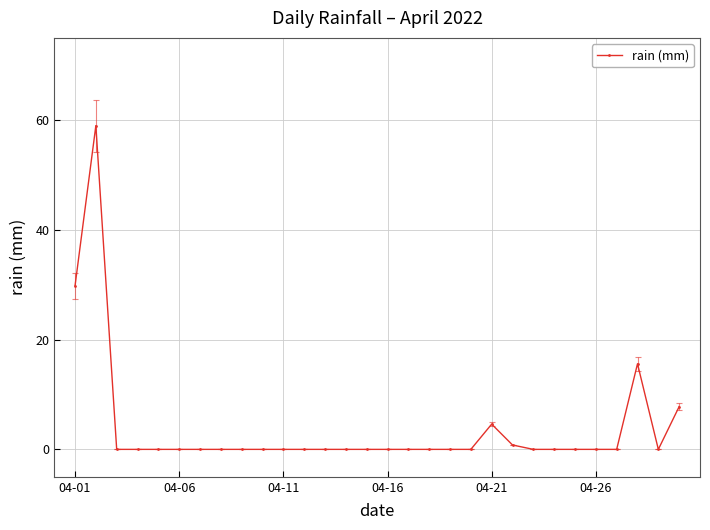

What is the sum of all values?

117.6